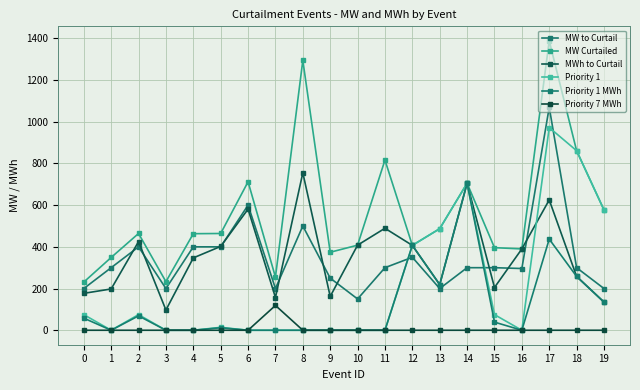

Where is the first local maximum for MW Curtailed?

2